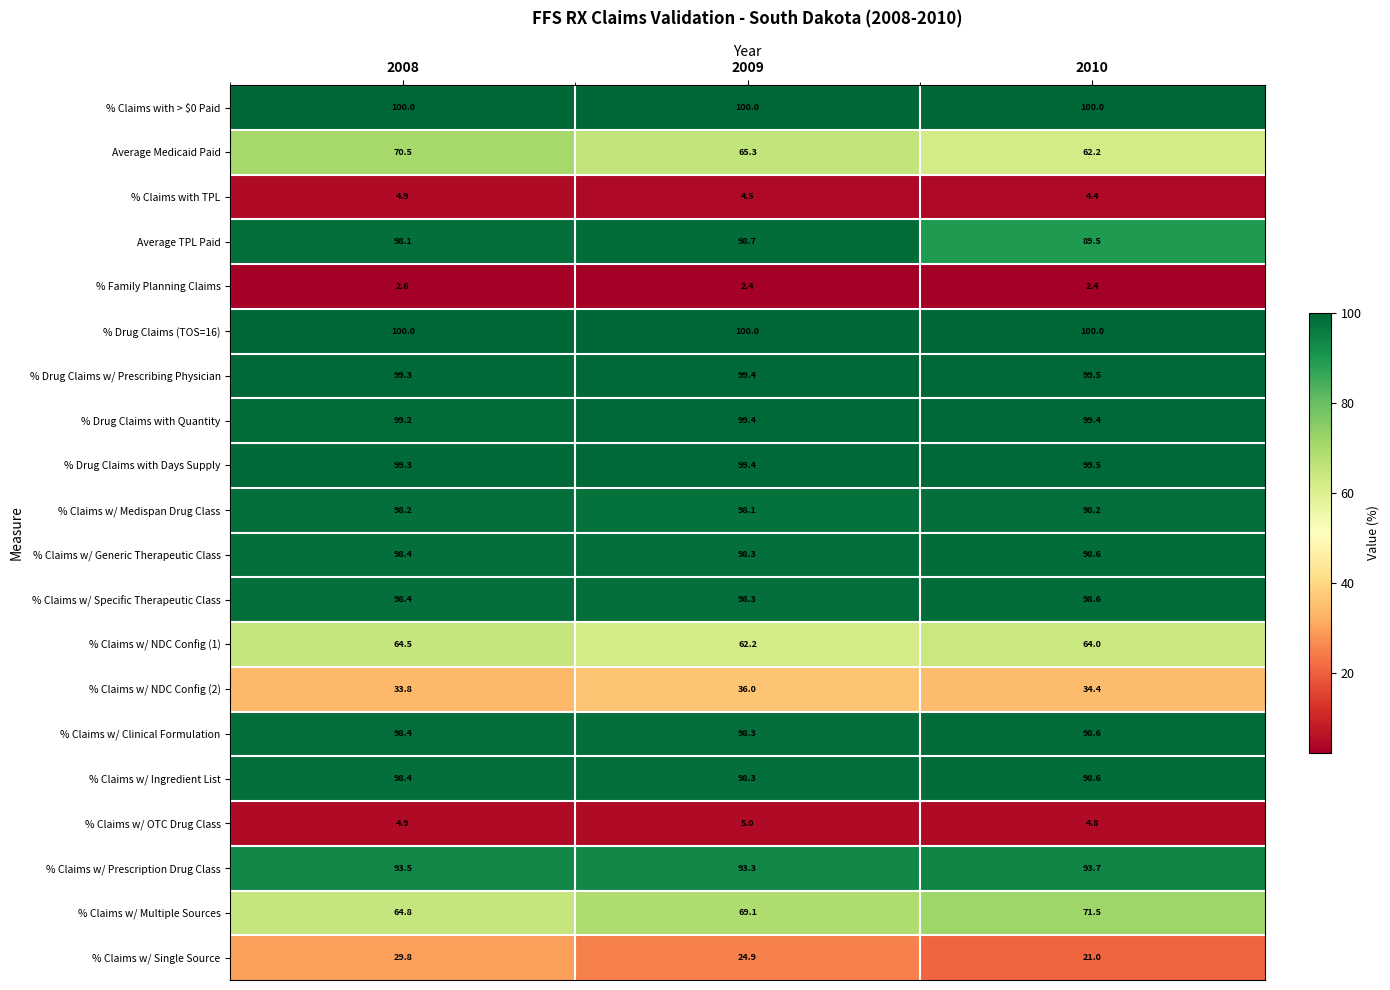

What is the maximum value shown in the chart?

100.0